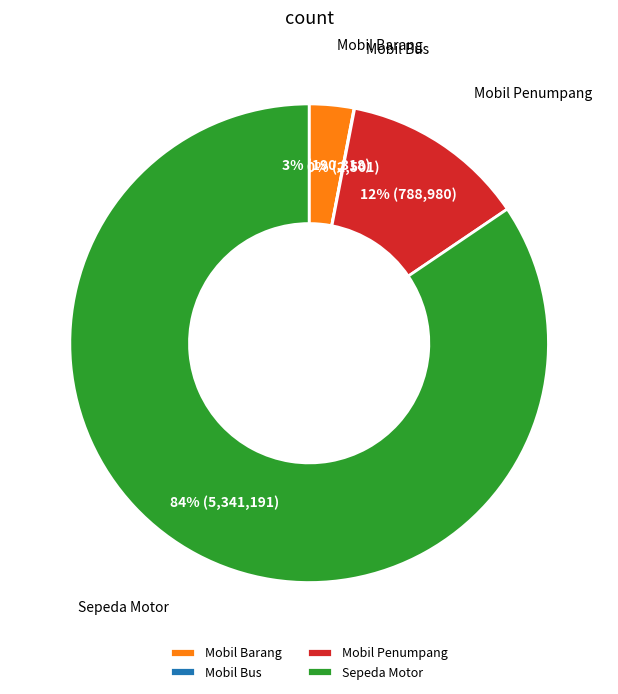

Which has a higher value, Mobil Barang or Mobil Penumpang?

Mobil Penumpang